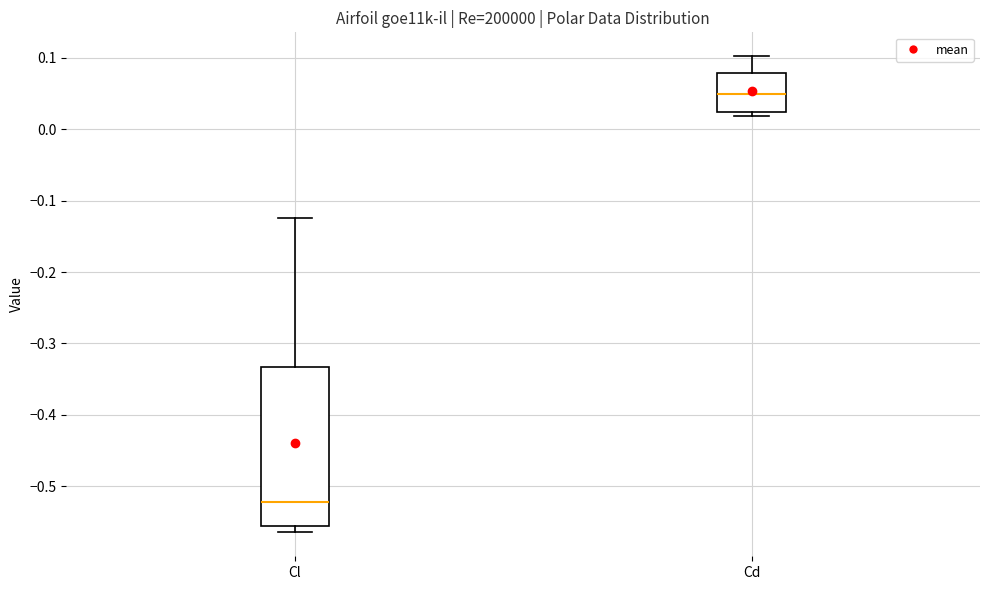

Which box's median line is the lowest?

Cl